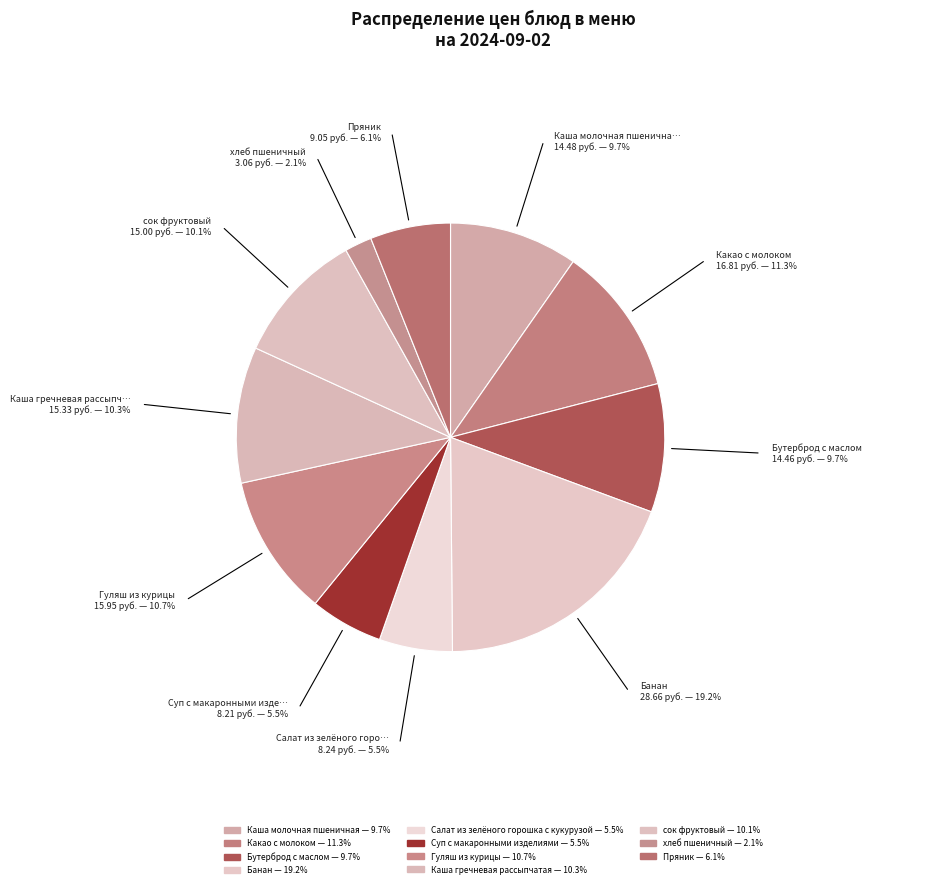

Which slice is the largest?

Банан